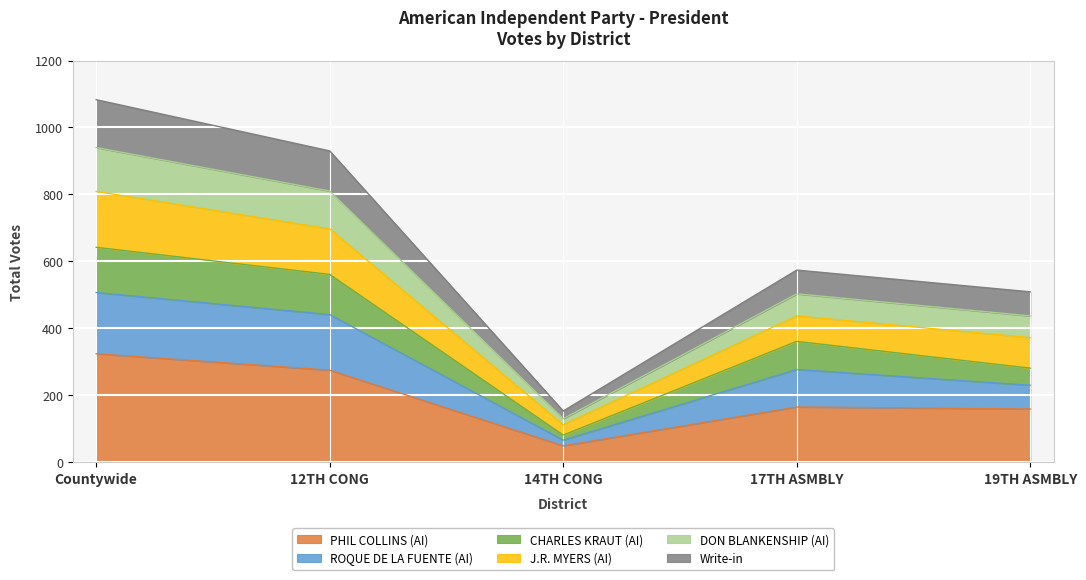

At which category is the sum across all series the highest?

Countywide